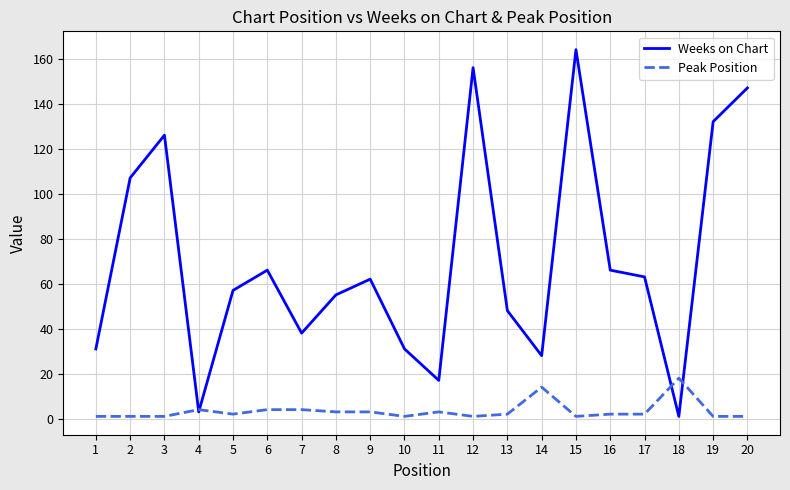

Rank the series by their maximum value, from highest to lowest.

Weeks on Chart, Peak Position